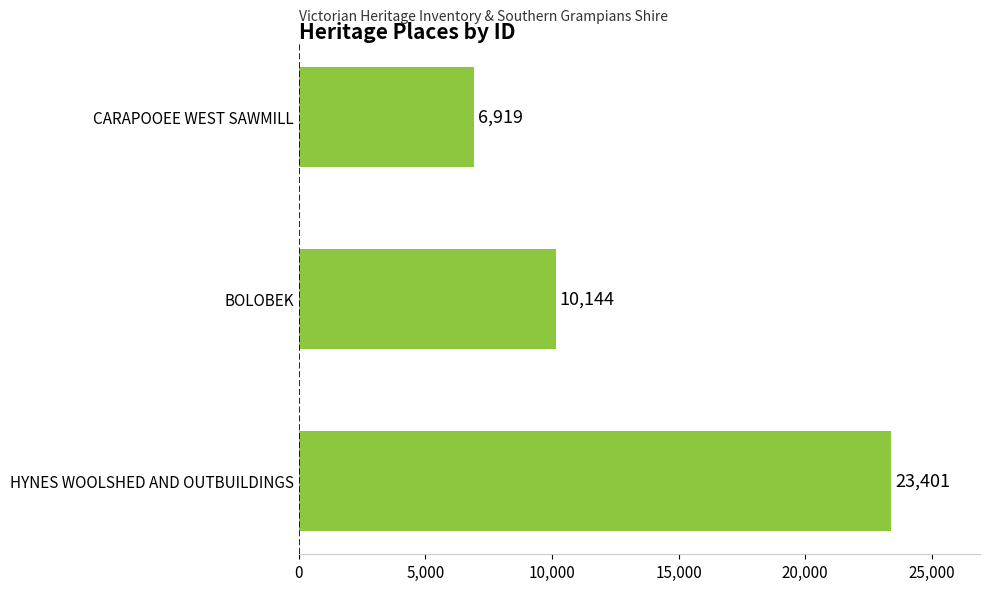

Rank the categories by value from highest to lowest.

HYNES WOOLSHED AND OUTBUILDINGS, BOLOBEK, CARAPOOEE WEST SAWMILL